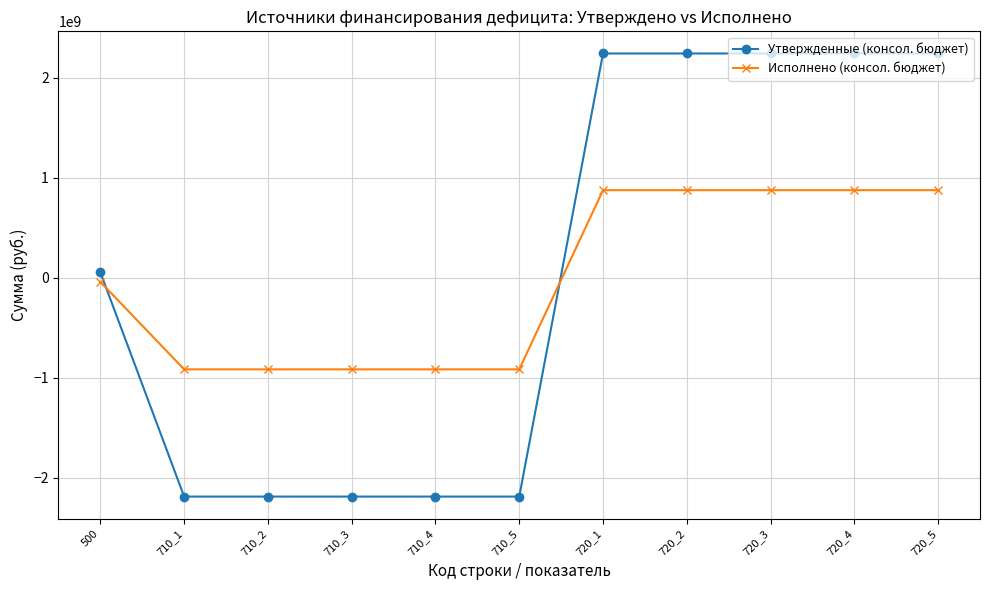

What is the average value of the Исполнено (консол. бюджет) series?

-23165386.3